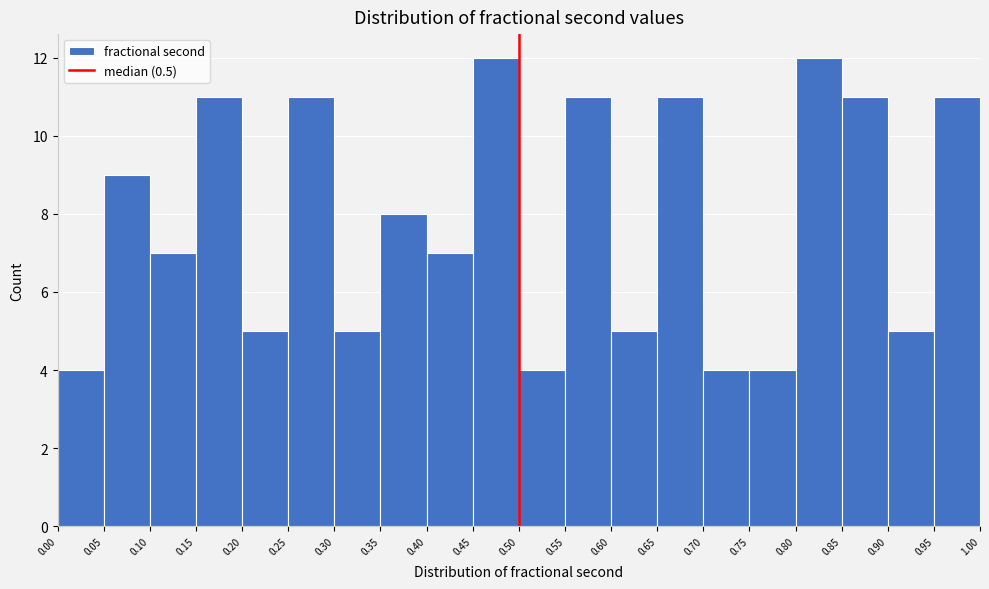

How tall is the bar that spans 0.15 to 0.20 on the x-axis? The values are not printed on the chart, so give them approximately, as read against the axis.

11